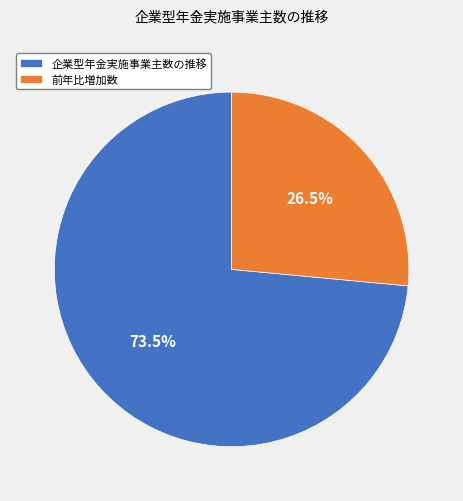

Between 企業型年金実施事業主数の推移 and 前年比増加数, which is larger?

企業型年金実施事業主数の推移